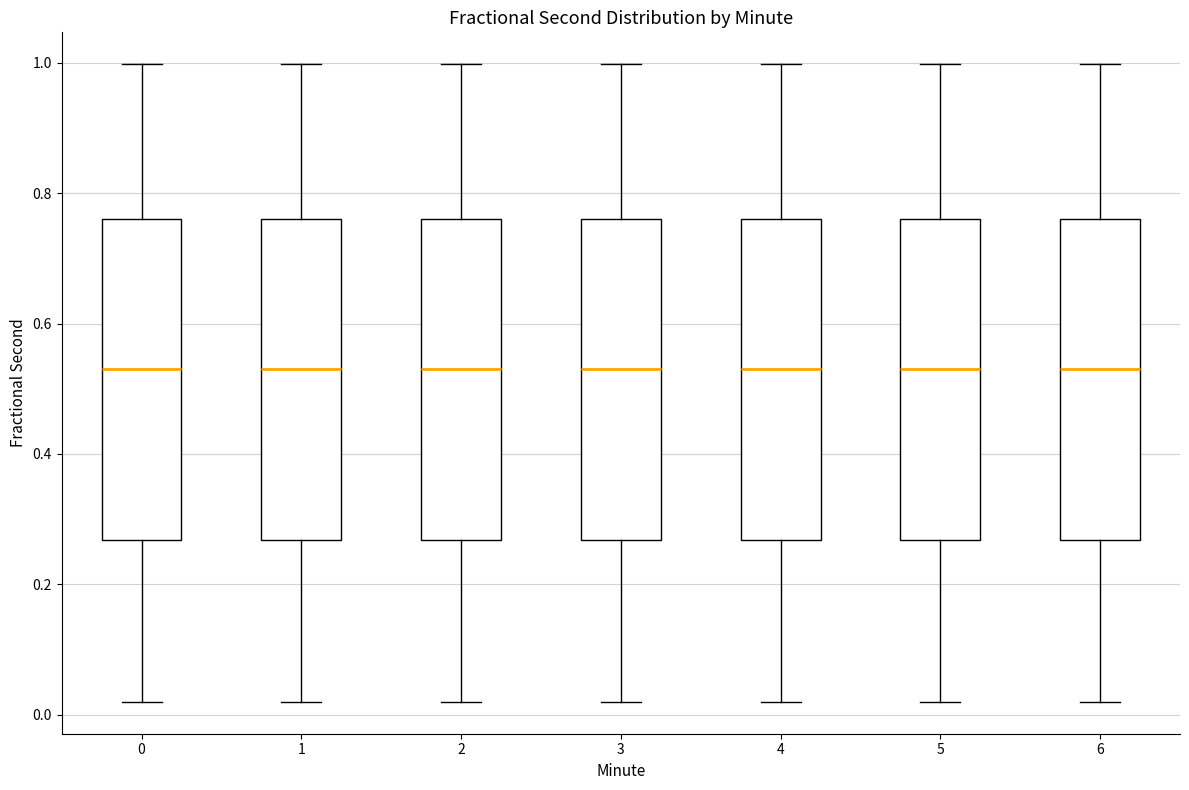

Reading left to right, read every box against the y-axis: the position of its median line, the range the box covers, and the ends of its whiskers. The values are not printed on the chart, so give them approximately, as read against the axis.

0: median 0.52, box 0.26 to 0.76, whiskers 0.02 to 1.00
1: median 0.52, box 0.26 to 0.76, whiskers 0.02 to 1.00
2: median 0.52, box 0.26 to 0.76, whiskers 0.02 to 1.00
3: median 0.52, box 0.26 to 0.76, whiskers 0.02 to 1.00
4: median 0.52, box 0.26 to 0.76, whiskers 0.02 to 1.00
5: median 0.52, box 0.26 to 0.76, whiskers 0.02 to 1.00
6: median 0.52, box 0.26 to 0.76, whiskers 0.02 to 1.00